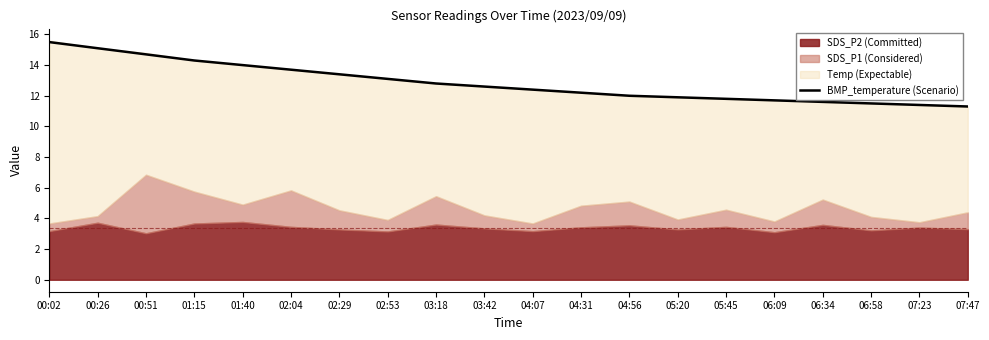

What is the label of the 7th point from the left?

02:29